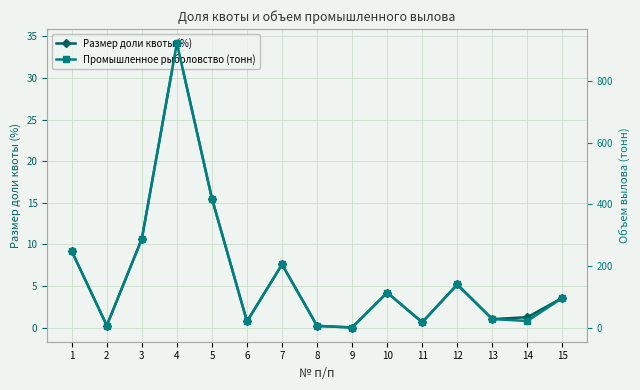

Which series has the widest spread of values?

Промышленное рыболовство (тонн)